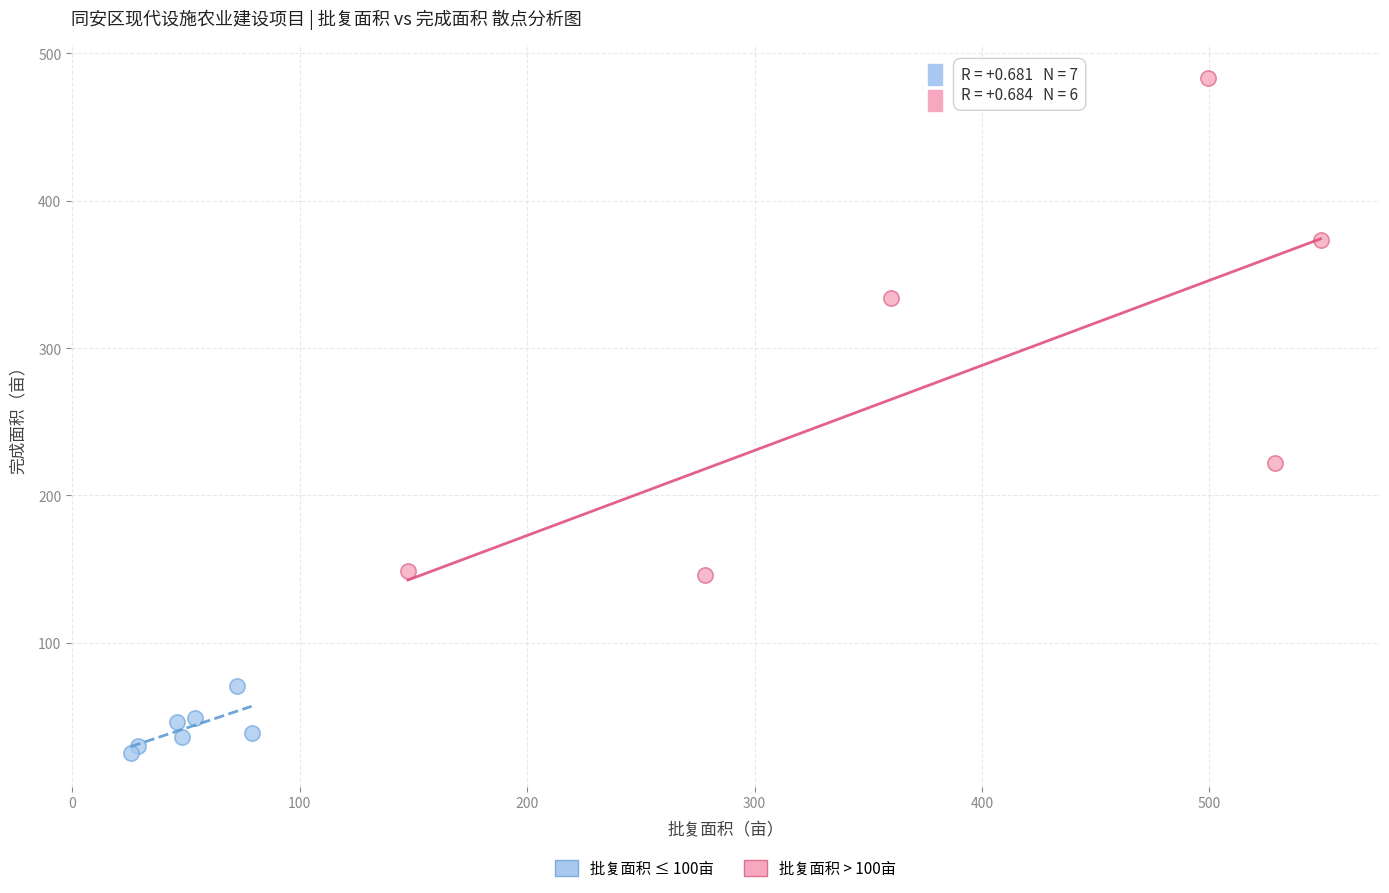

Which series reaches the maximum Y coordinate?

批复面积 > 100亩